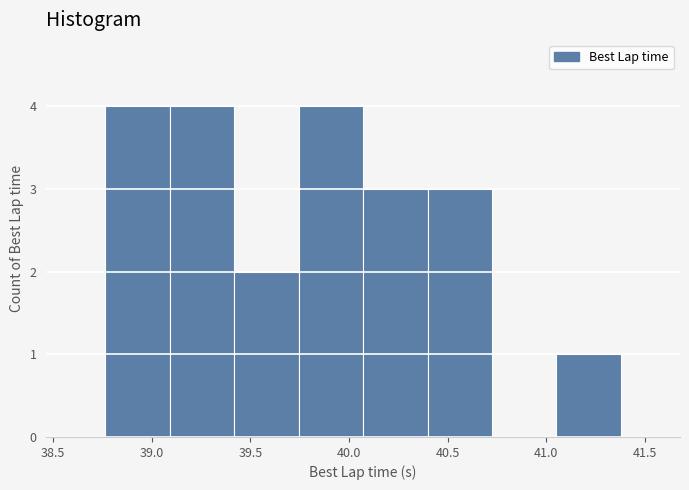

How tall is the bar that spans 39.75 to 40.05 on the x-axis? Neither the bar edges nor the heights are printed on the chart, so give them approximately, as read against the axes.

4